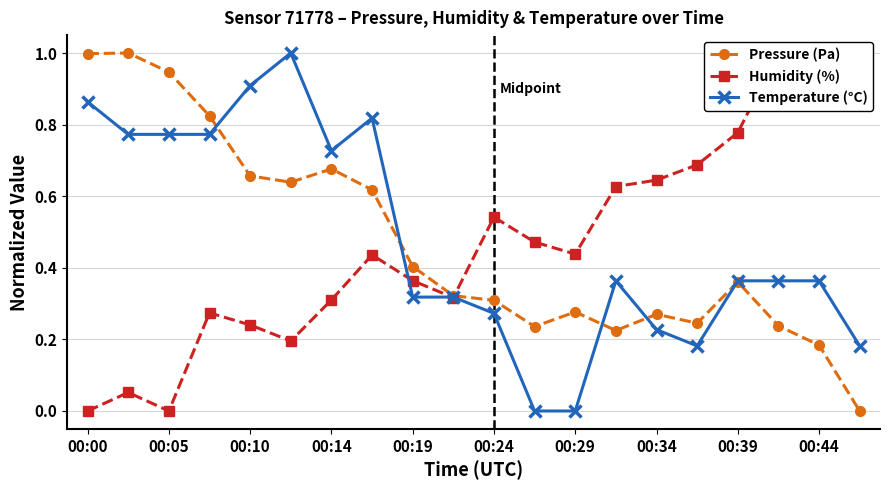

How many values in Temperature (°C) are above zero?

18